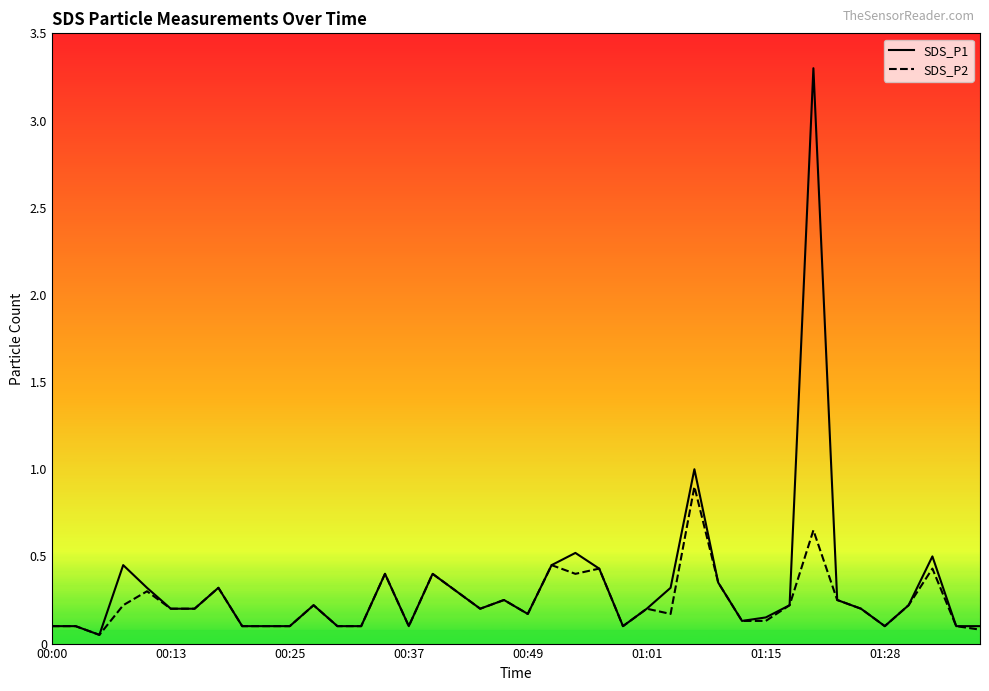

Which series has the largest range (max minus min)?

SDS_P1